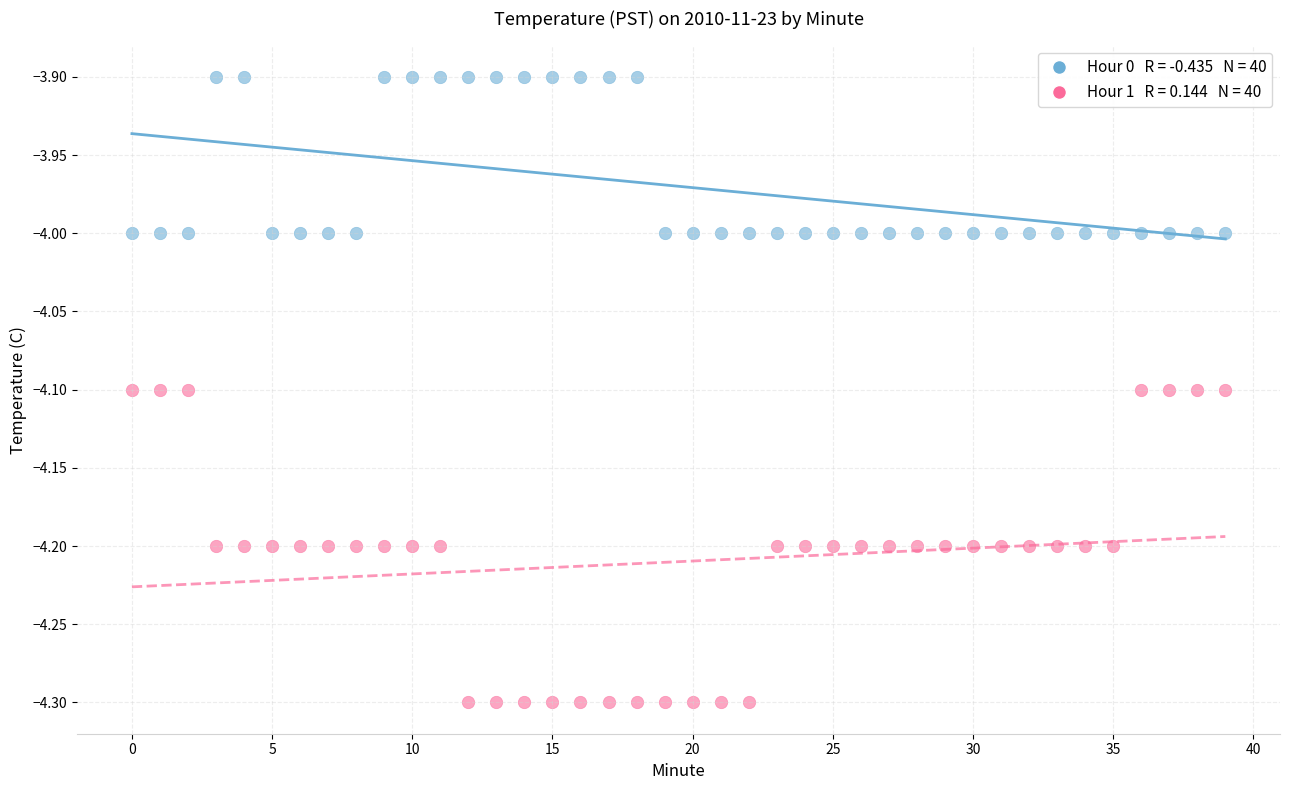

Across all data points, what is the range of Y values (max minus min)?

0.4